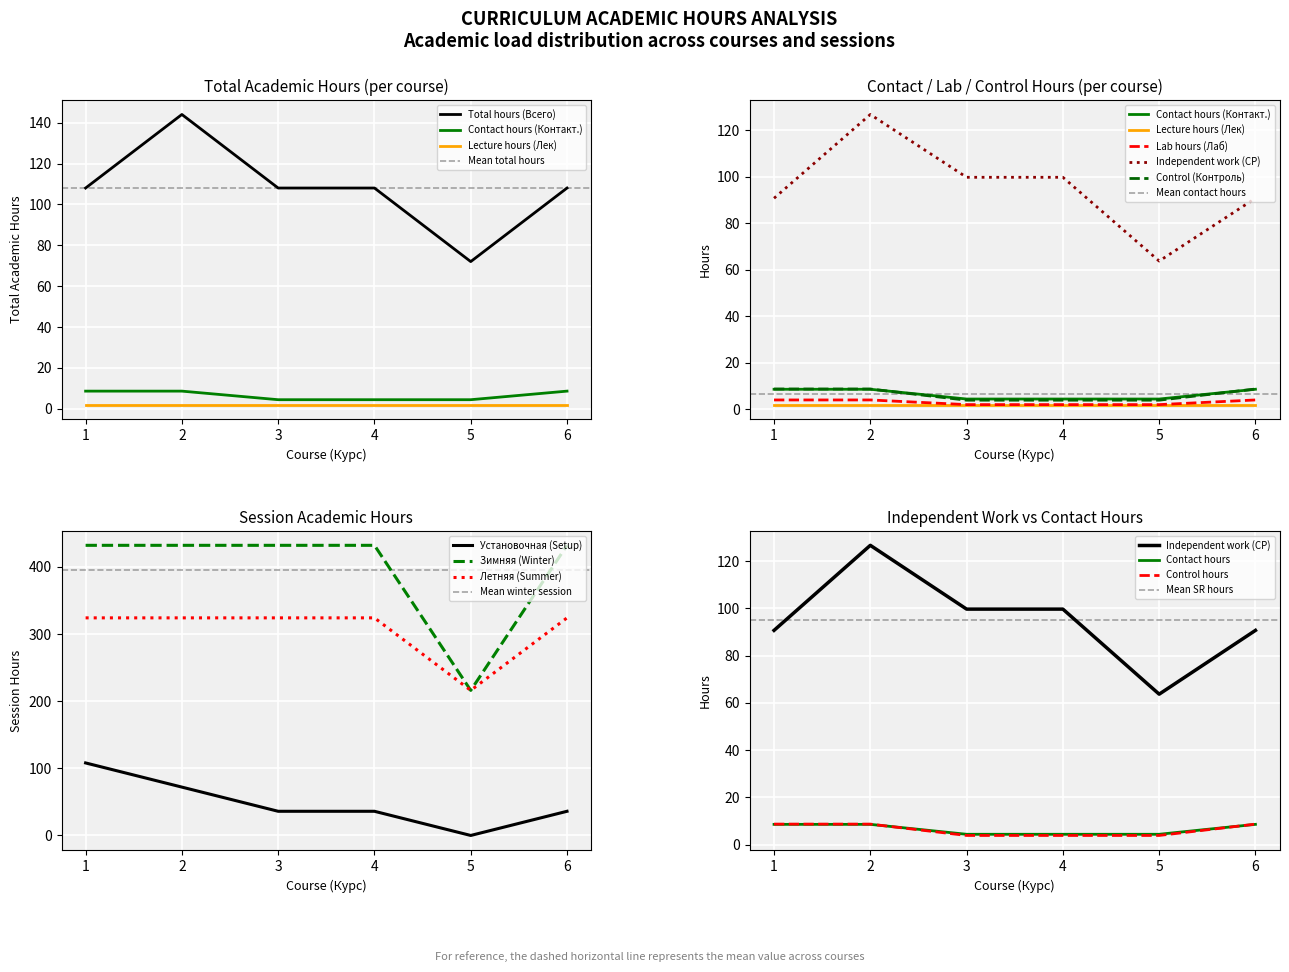

The value of Установочная (Setup) at 4 is 36. True or false?

True